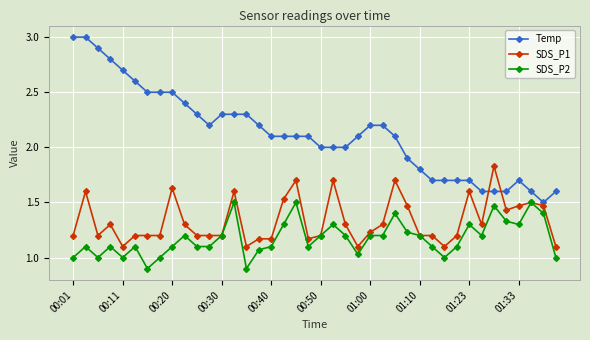

List the series in order of their peak value, lowest first.

SDS_P2, SDS_P1, Temp